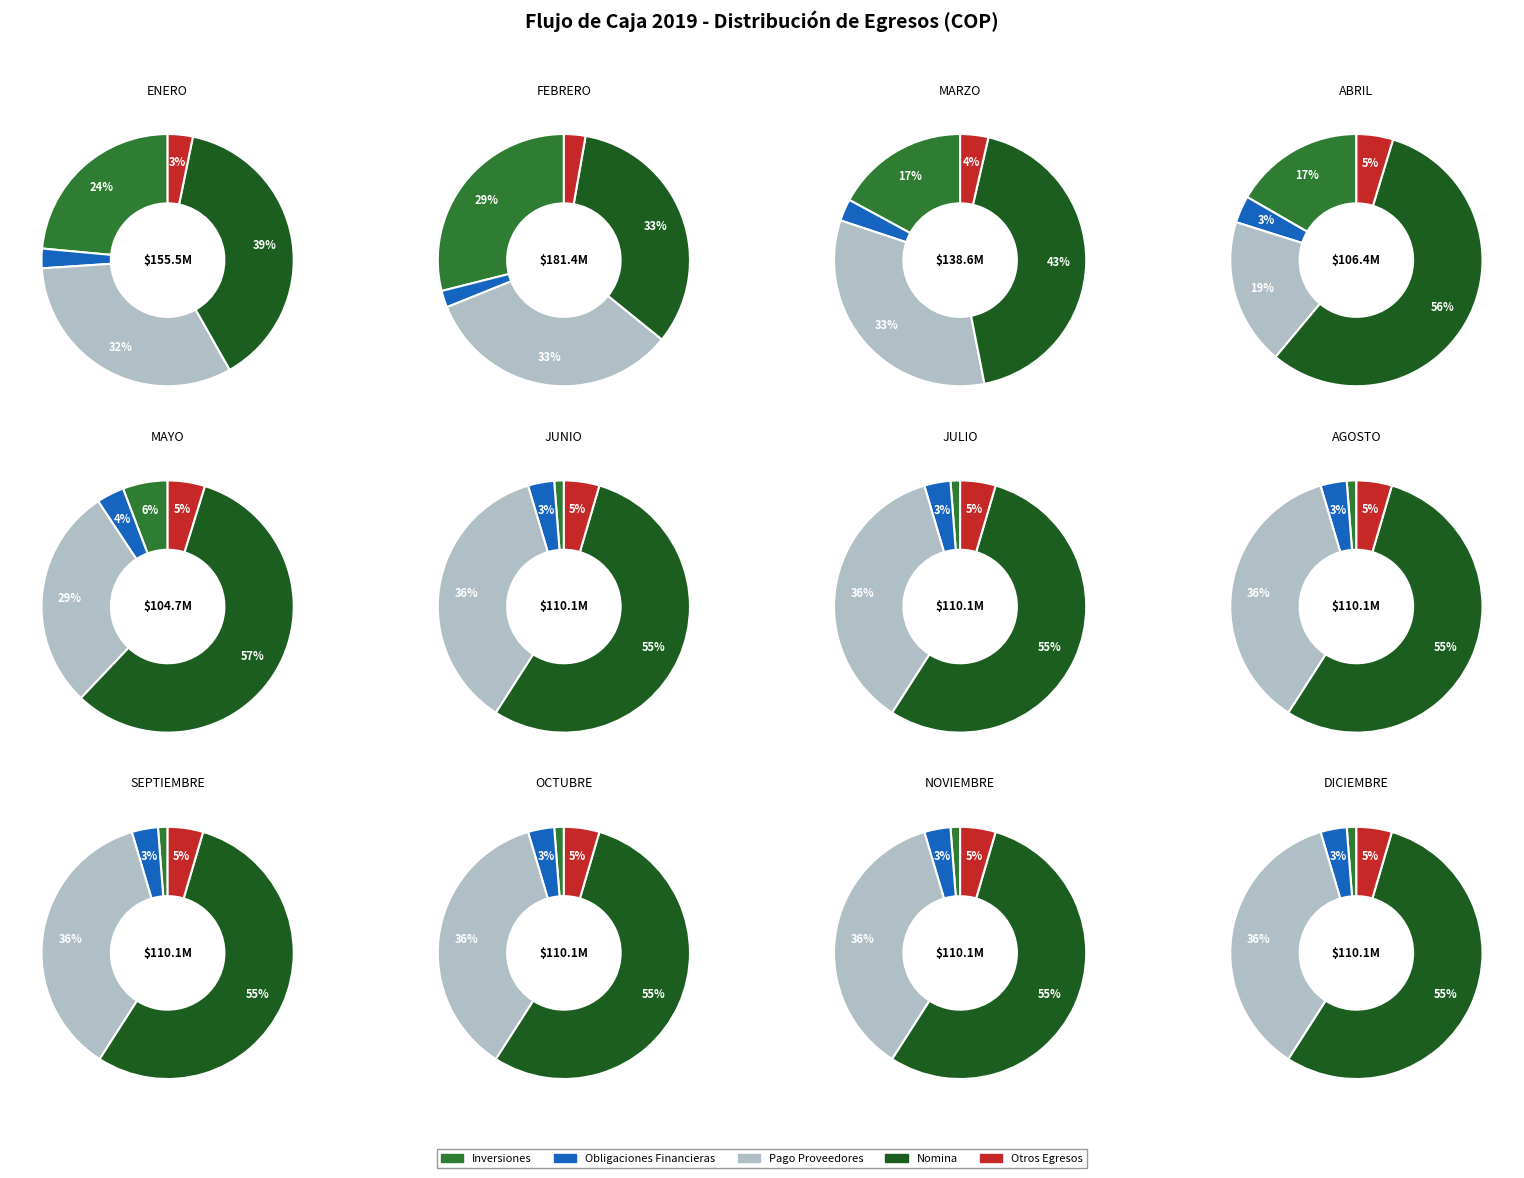

Is 4 the majority of the pie?

No